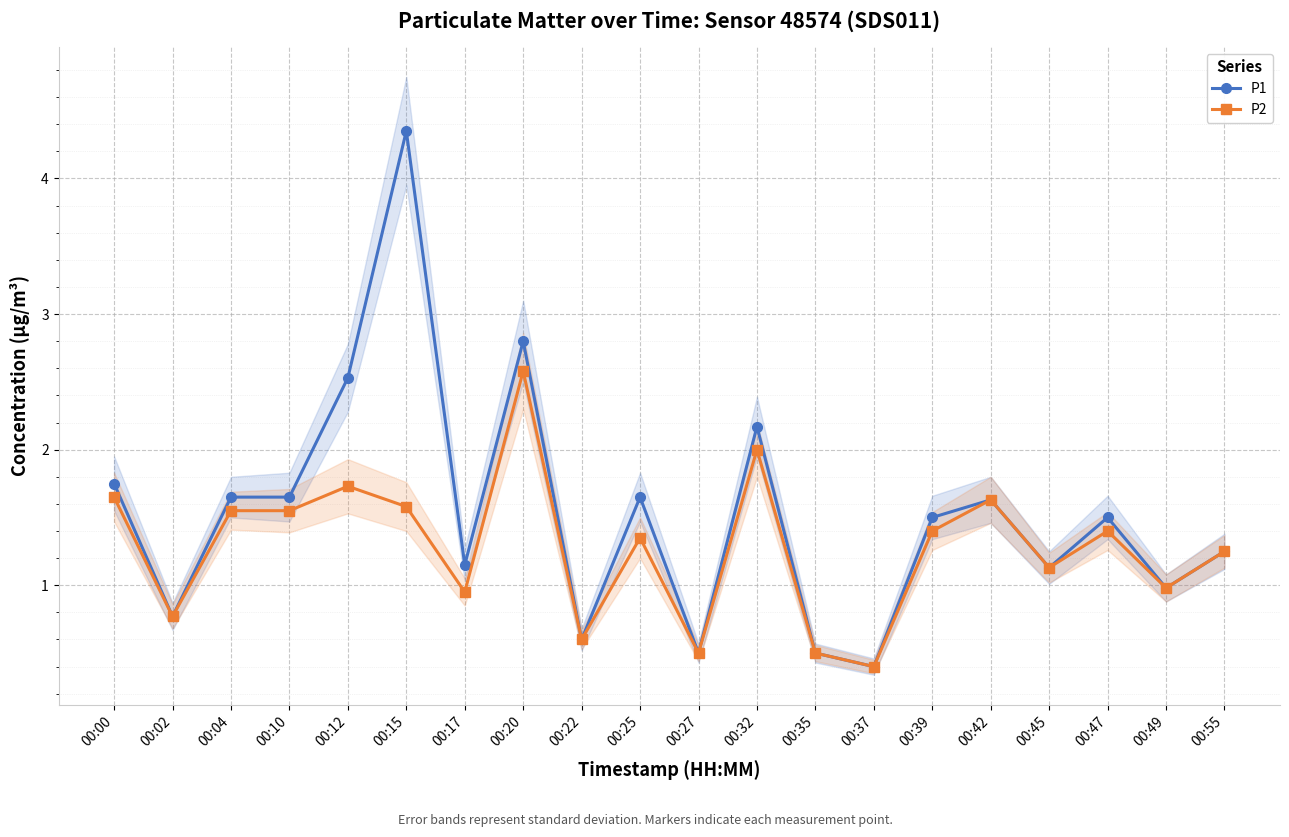

What are all the series names shown in the legend?

P1, P2